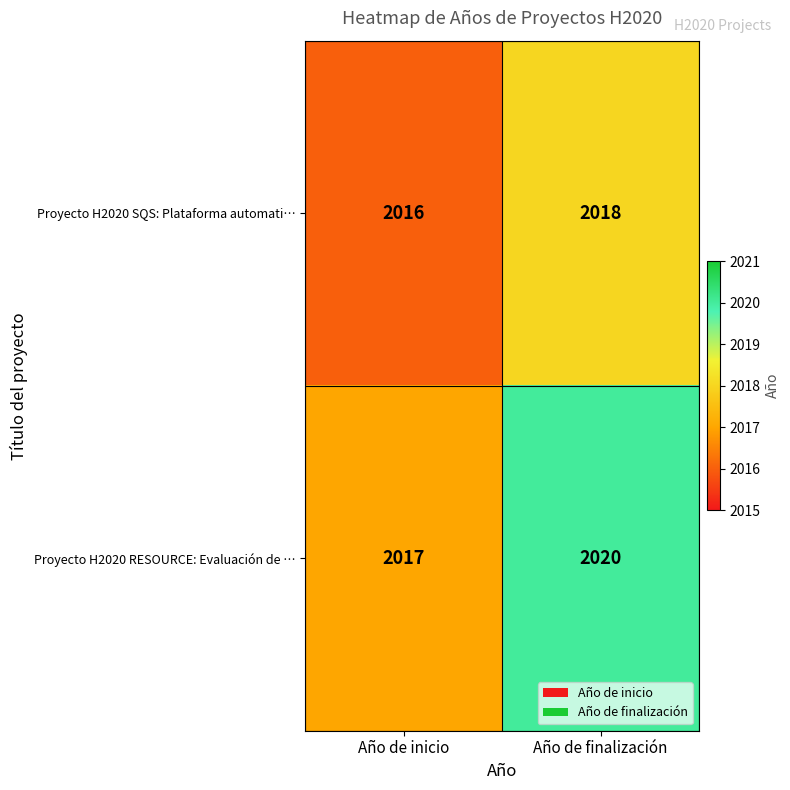

Rank the series at Año de finalización from highest to lowest value.

Proyecto H2020 RESOURCE: Evaluación de …, Proyecto H2020 SQS: Plataforma automati…